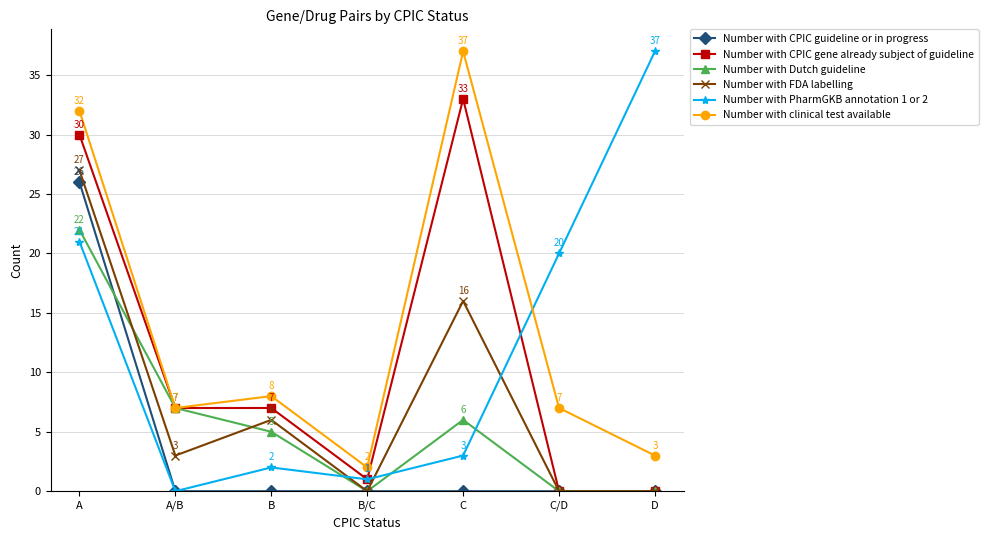

At which label does Number with Dutch guideline first exceed 5?

A